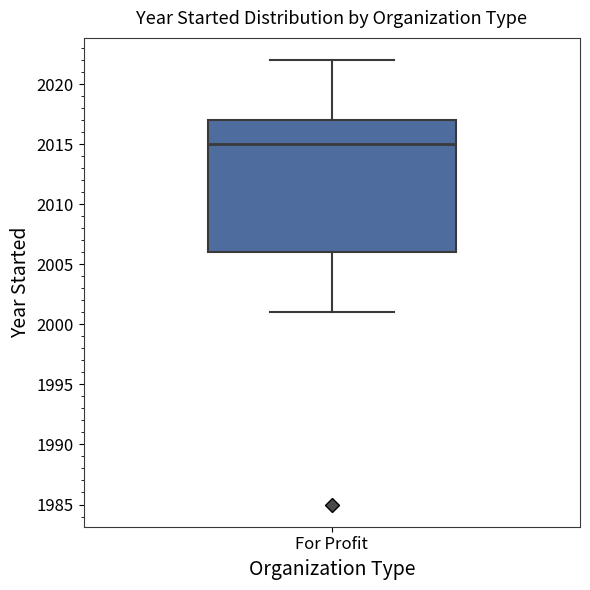

Transcribe this box plot: give where the median line is, the range the box spans, and where the two whiskers end, as read against the y-axis. The values are not printed on the chart, so give them approximately, as read against the axis.

median 2015, box 2006 to 2017, whiskers 2001 to 2022